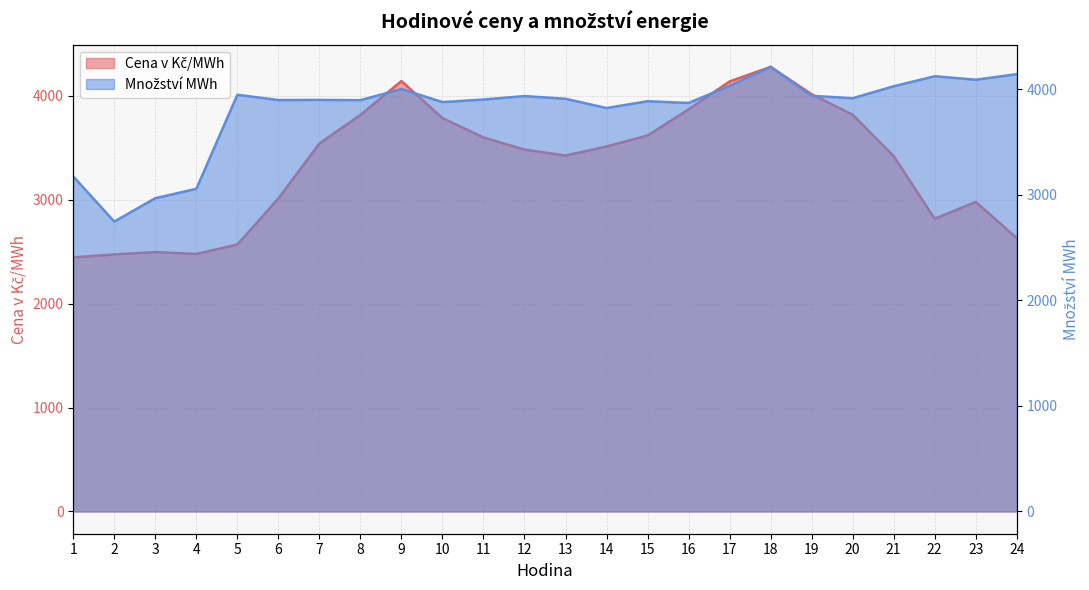

What is the spread (max minus min) of values at 15?

268.1